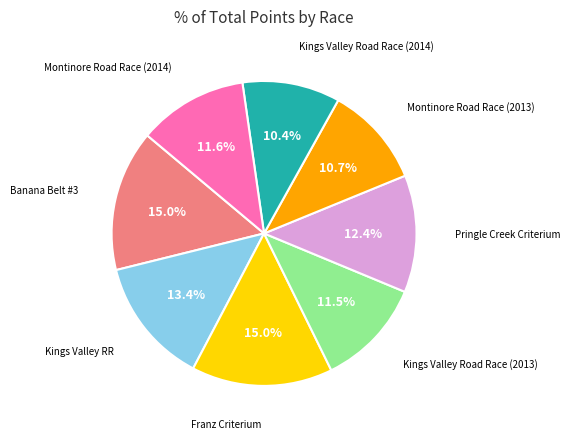

How many segments does this pie chart have?

8